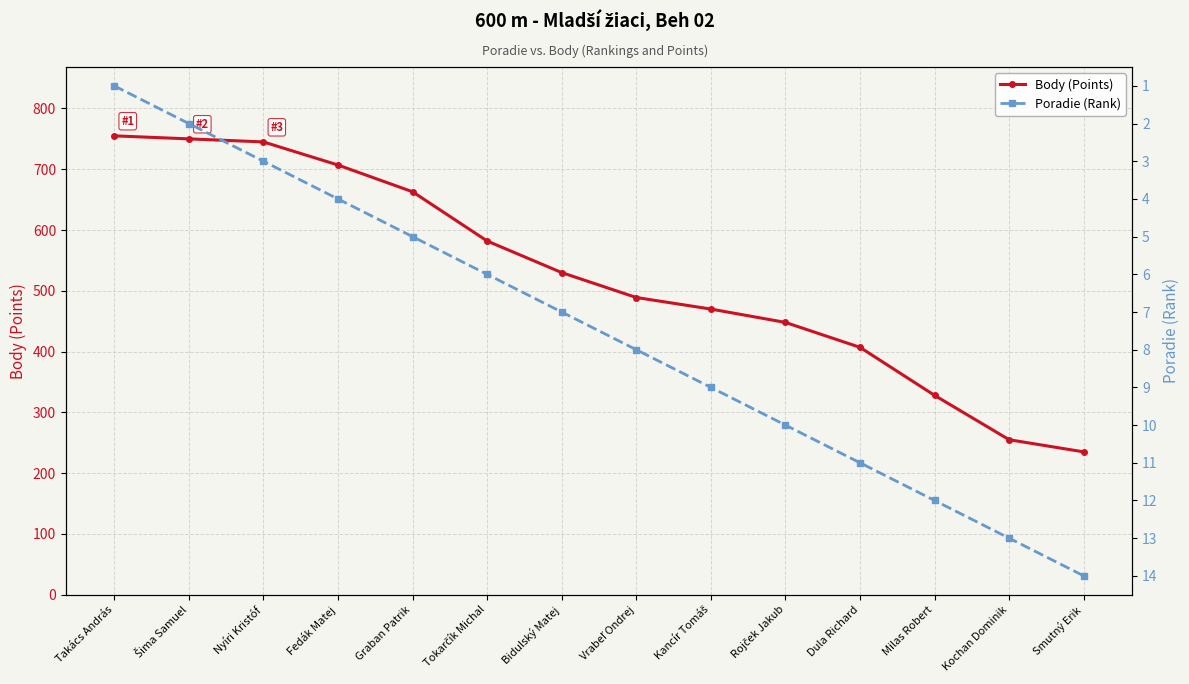

What is the label of the 5th point from the right?

Rojček Jakub